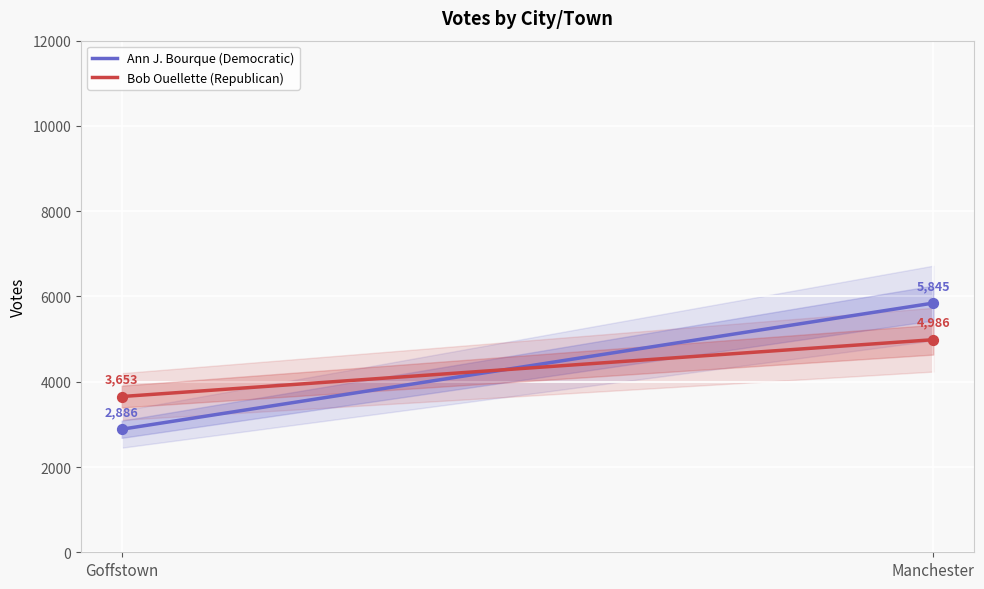

Which series contains the highest Y value?

Ann J. Bourque (Democratic)